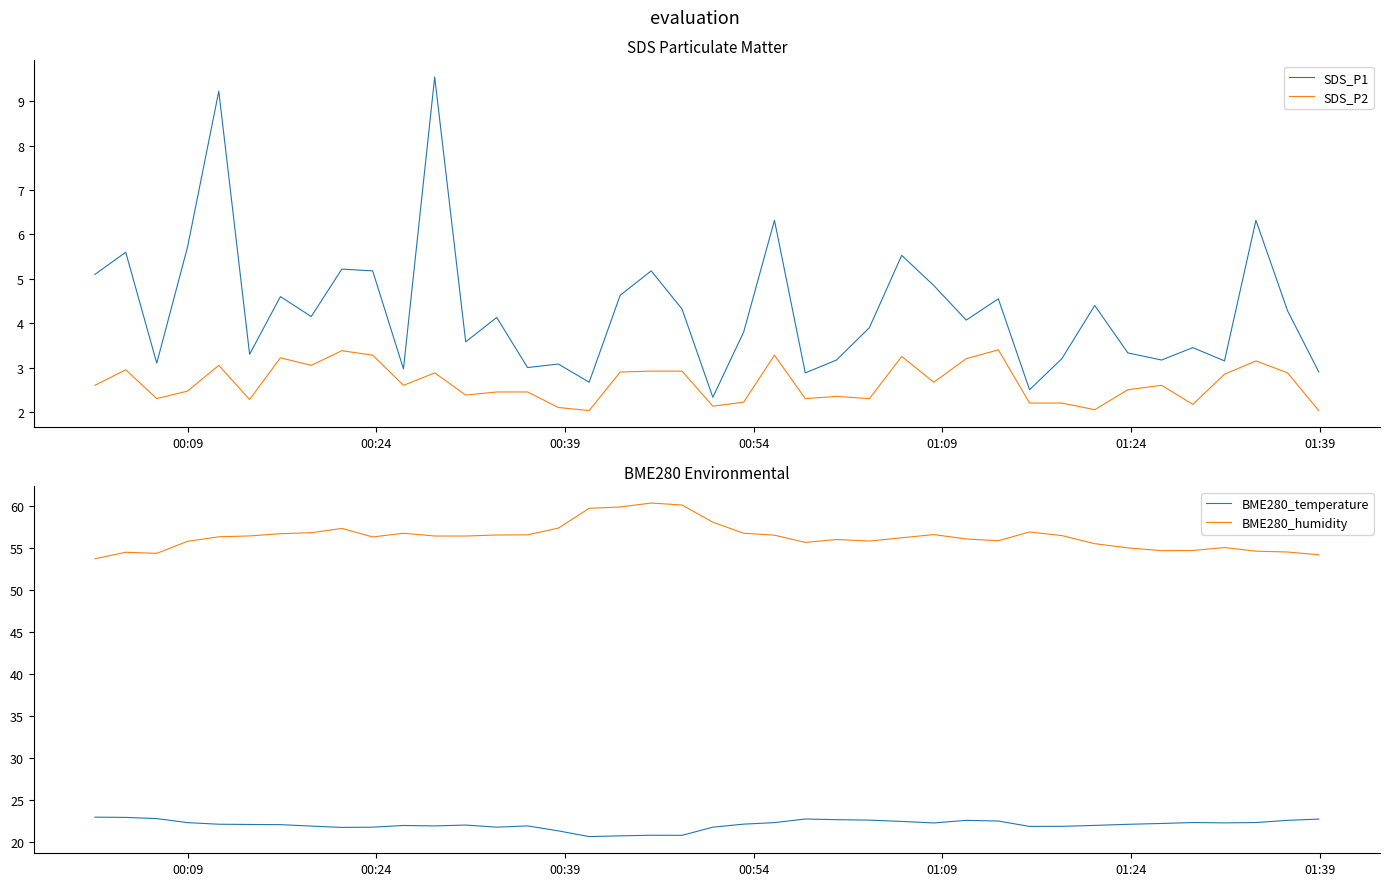

In BME280_temperature, how many points are lower than both neighbors (excluding endpoints)?

8